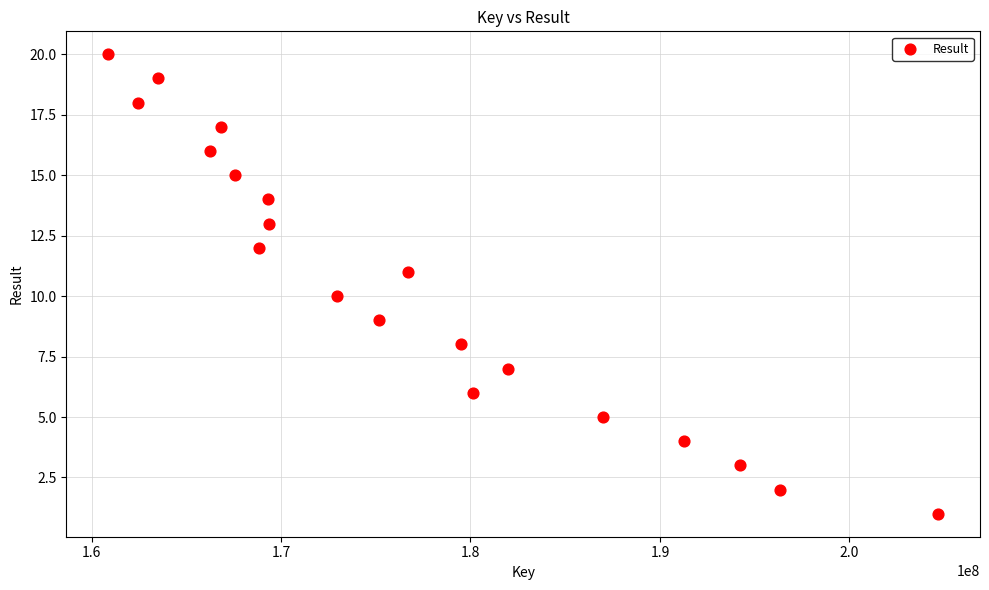

What is the range of X values (max minus min)?

43838358